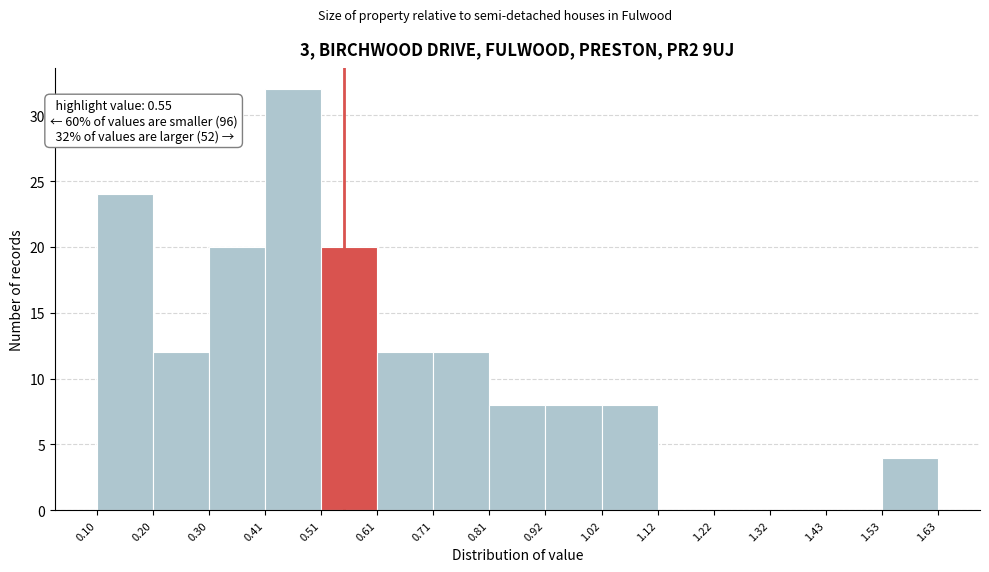

Which range on the x-axis has the tallest bar?

0.41 to 0.51